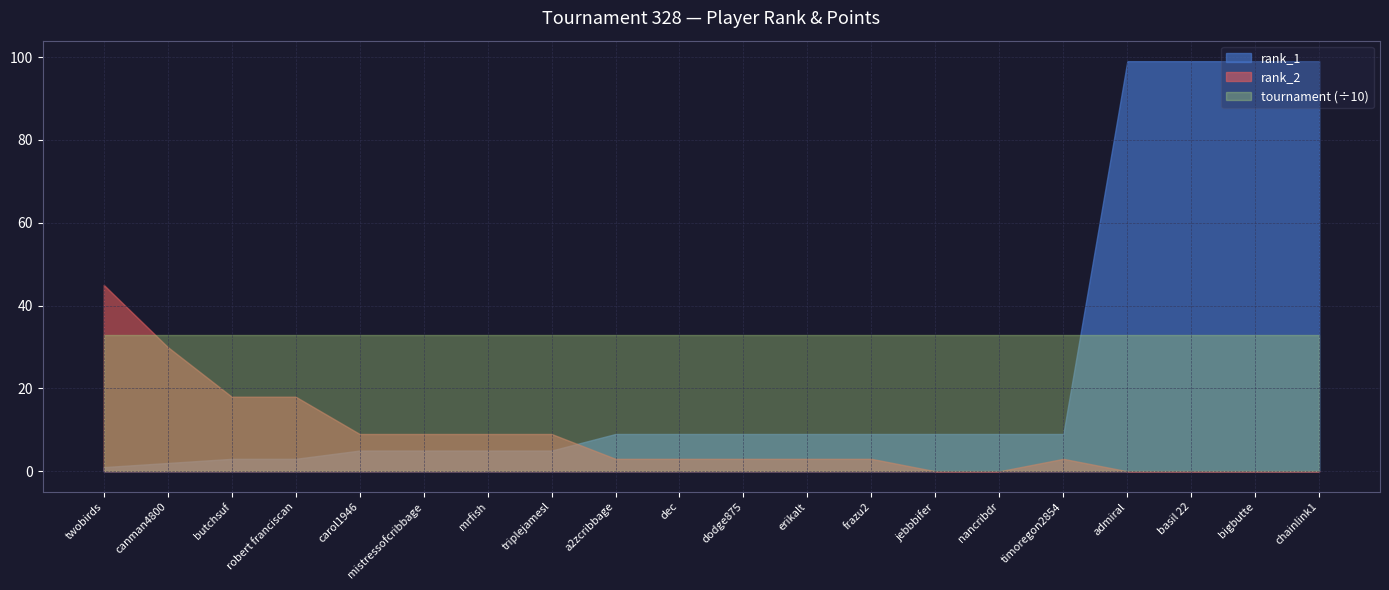

What are all the series names shown in the legend?

rank_1, rank_2, tournament (÷10)